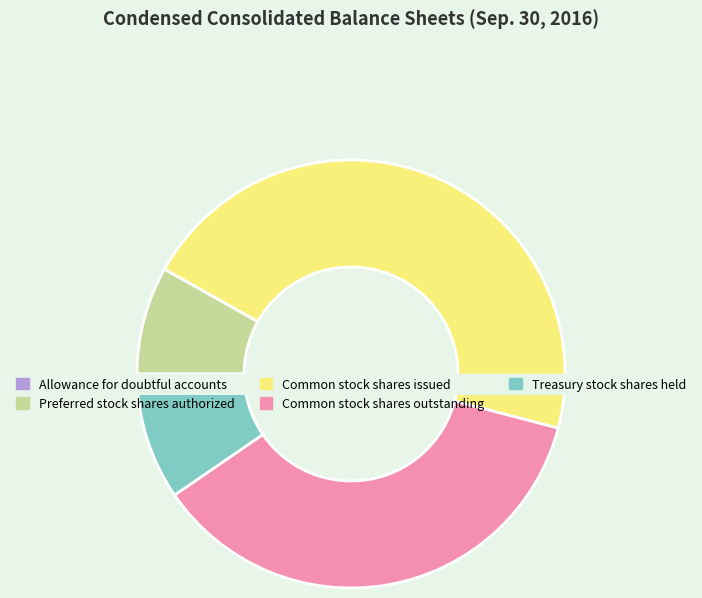

True or false: Allowance for doubtful accounts accounts for 0% of the total.

True